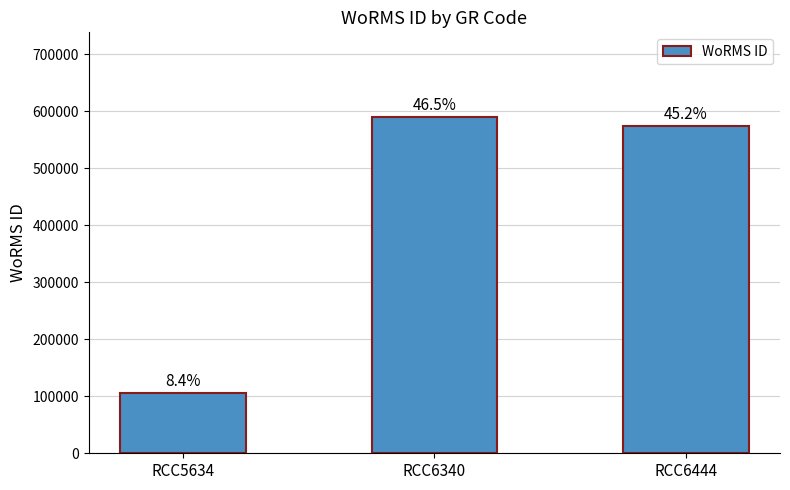

What is the greatest value displayed?

590566